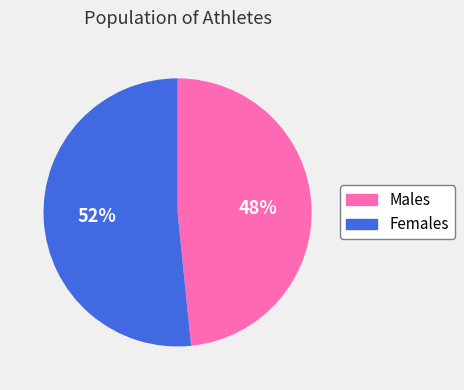

Which category accounts for the majority?

Females